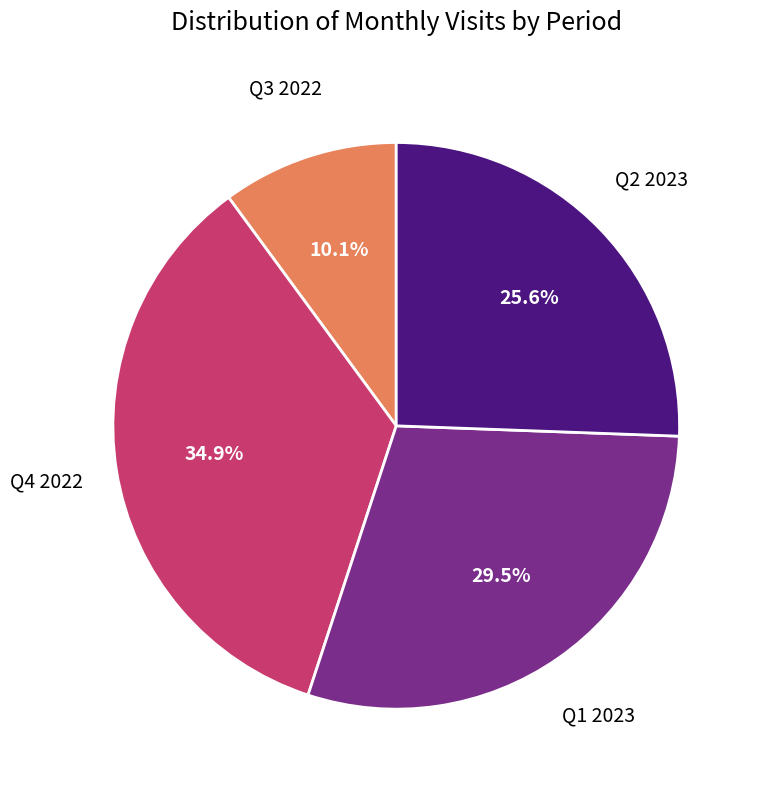

What percentage is NOT represented by Q2 2023?

74.4%